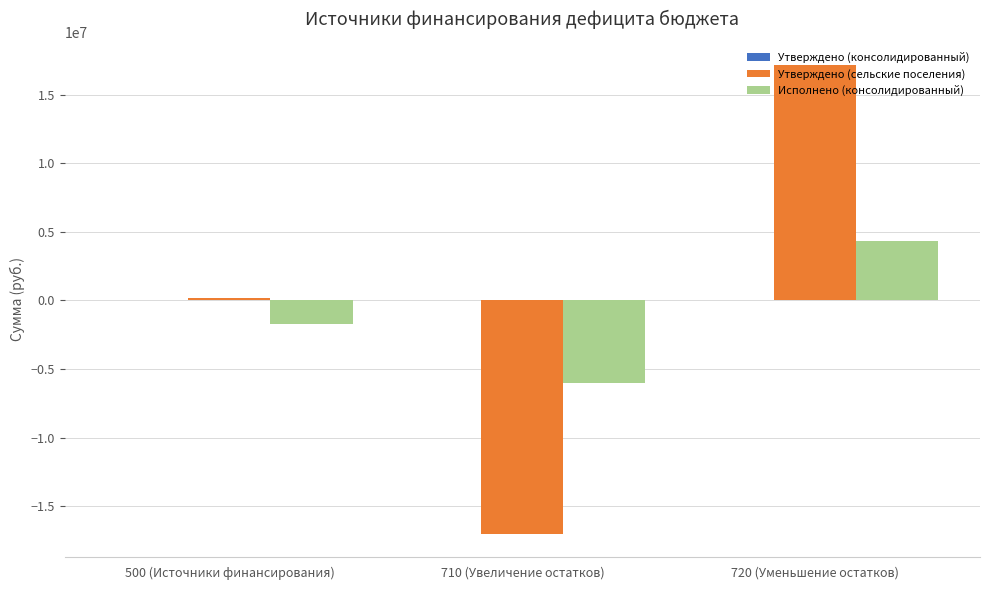

At which category is the sum across all series the highest?

720 (Уменьшение остатков)